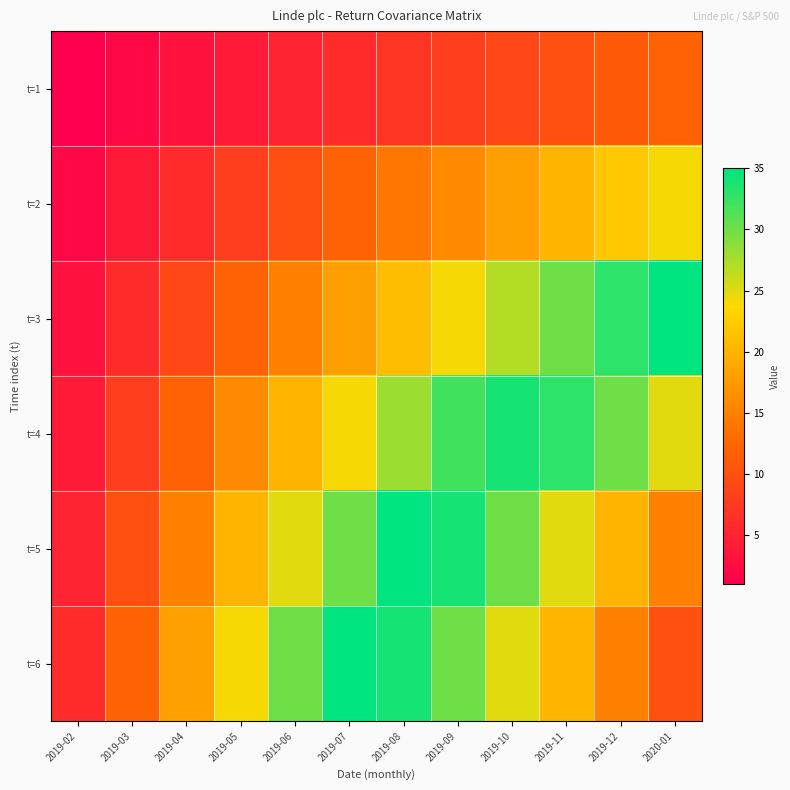

Between 2019-04 and 2019-07, which is larger?

2019-07